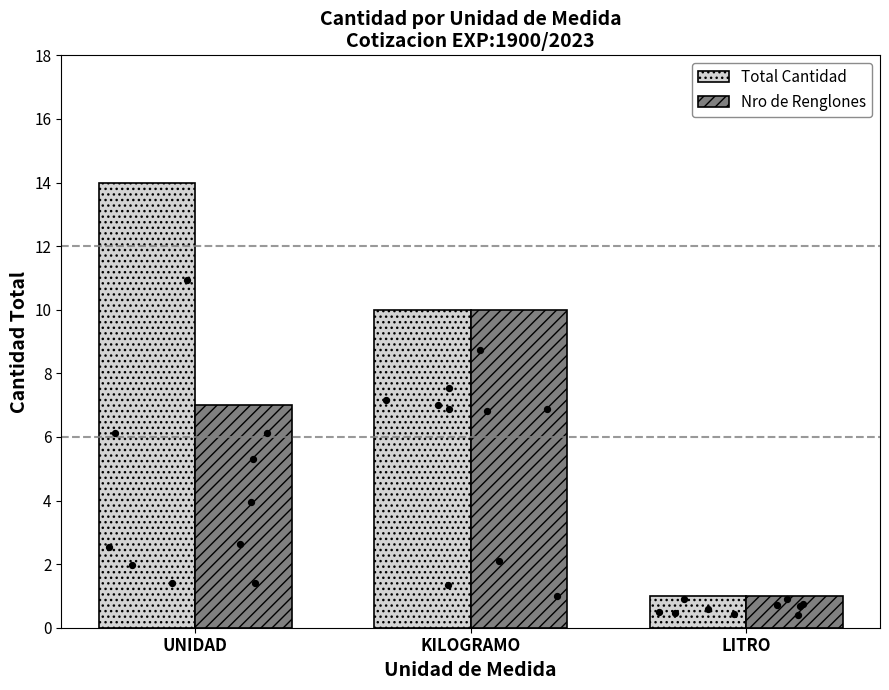

Which series has the largest total across all categories?

Total Cantidad